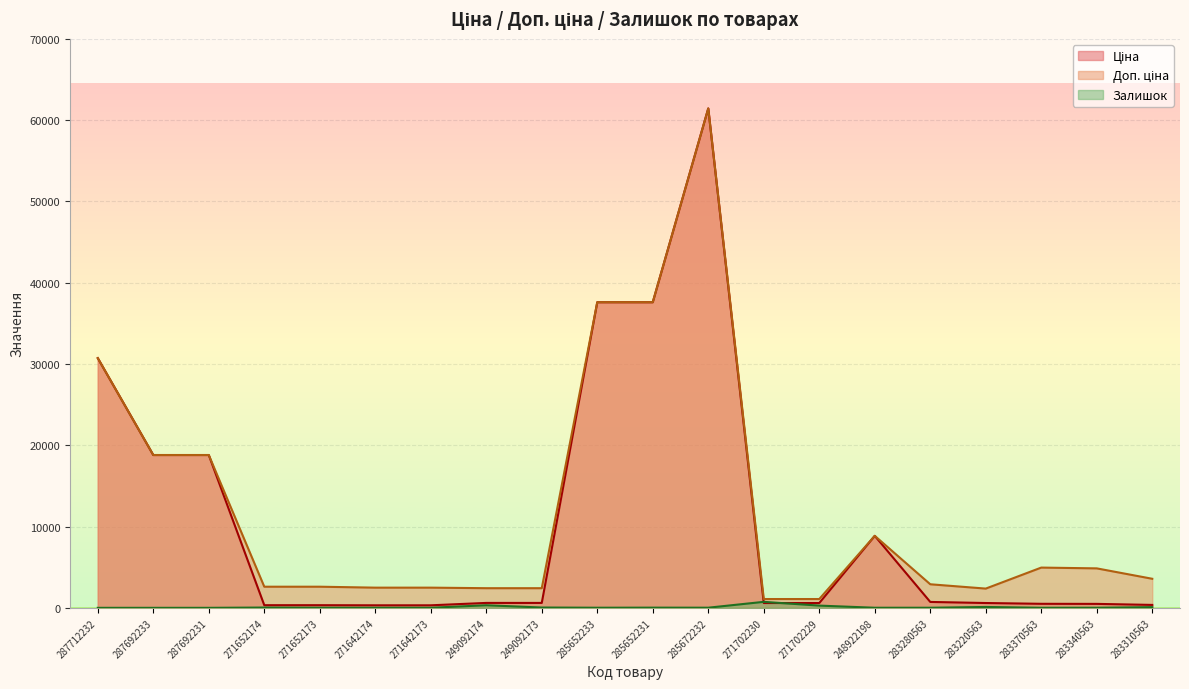

How many data points in Залишок are less than 15?

10